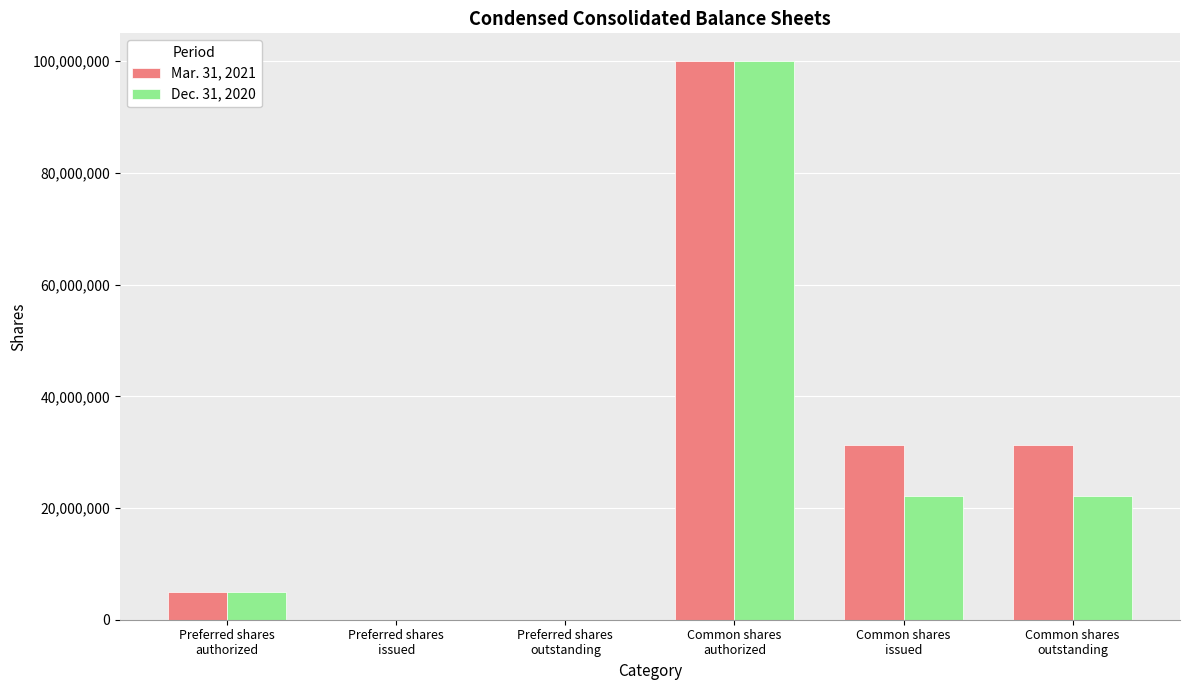

Are the bars horizontal?

No